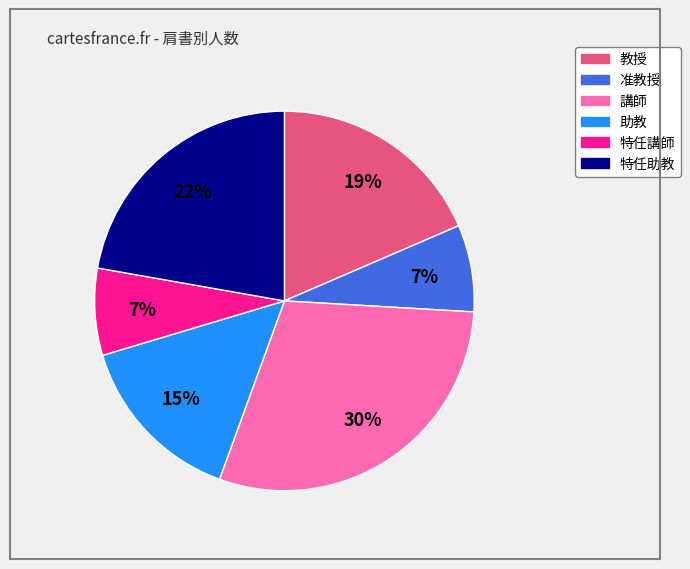

Which category has the biggest portion of the pie?

講師